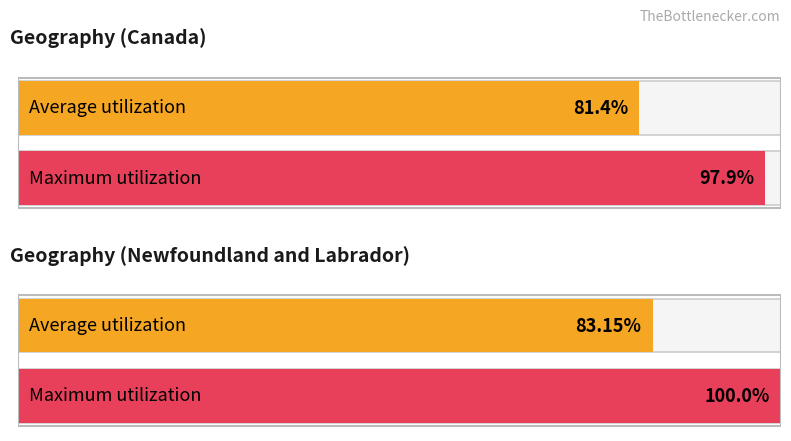

Reading left to right, what are all the values shown in this chart?

Average utilization: Canada=81.4	Newfoundland and Labrador=83.2
Maximum utilization: Canada=97.9	Newfoundland and Labrador=100.0